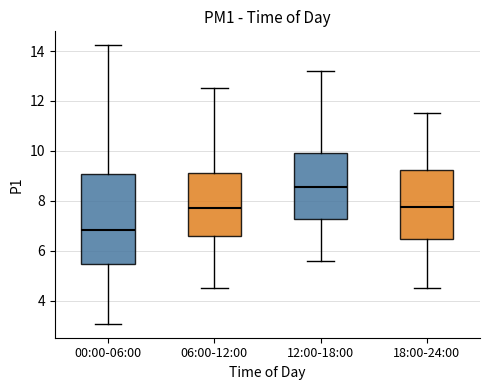

Which box's median line is the highest?

12:00-18:00